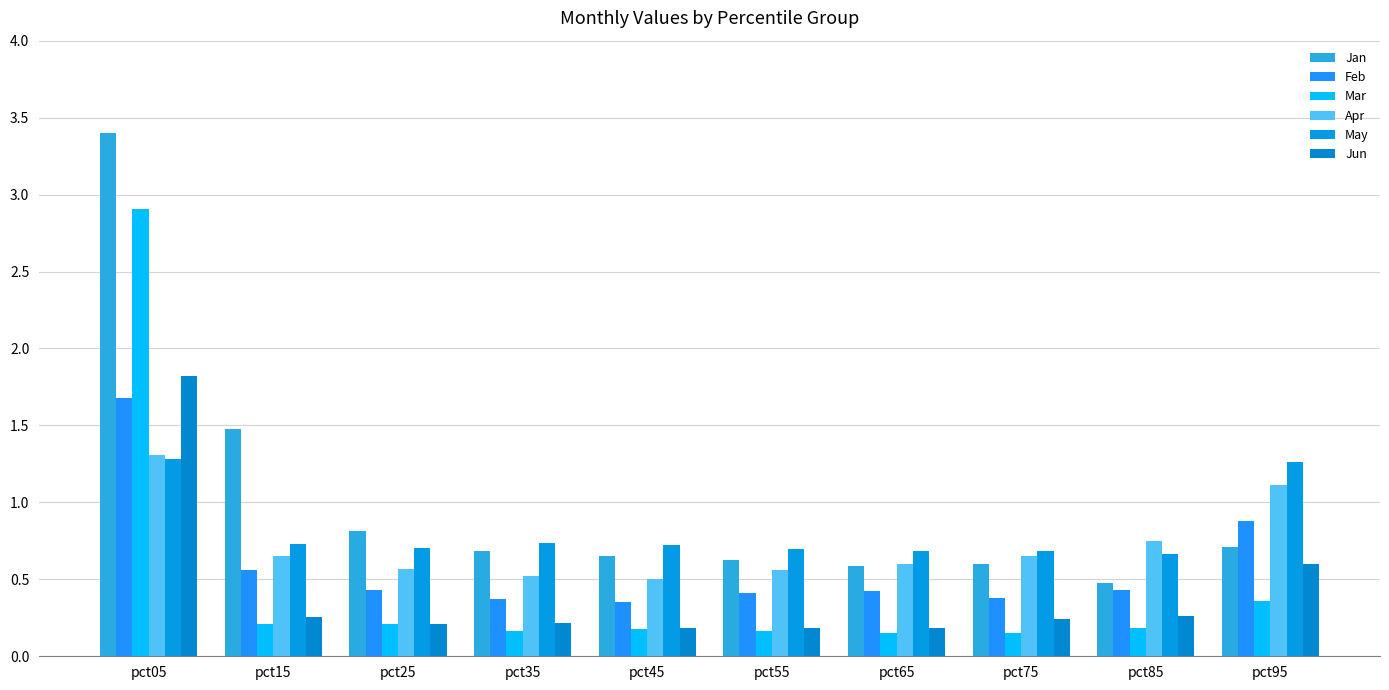

How many bars are there in each group?

6